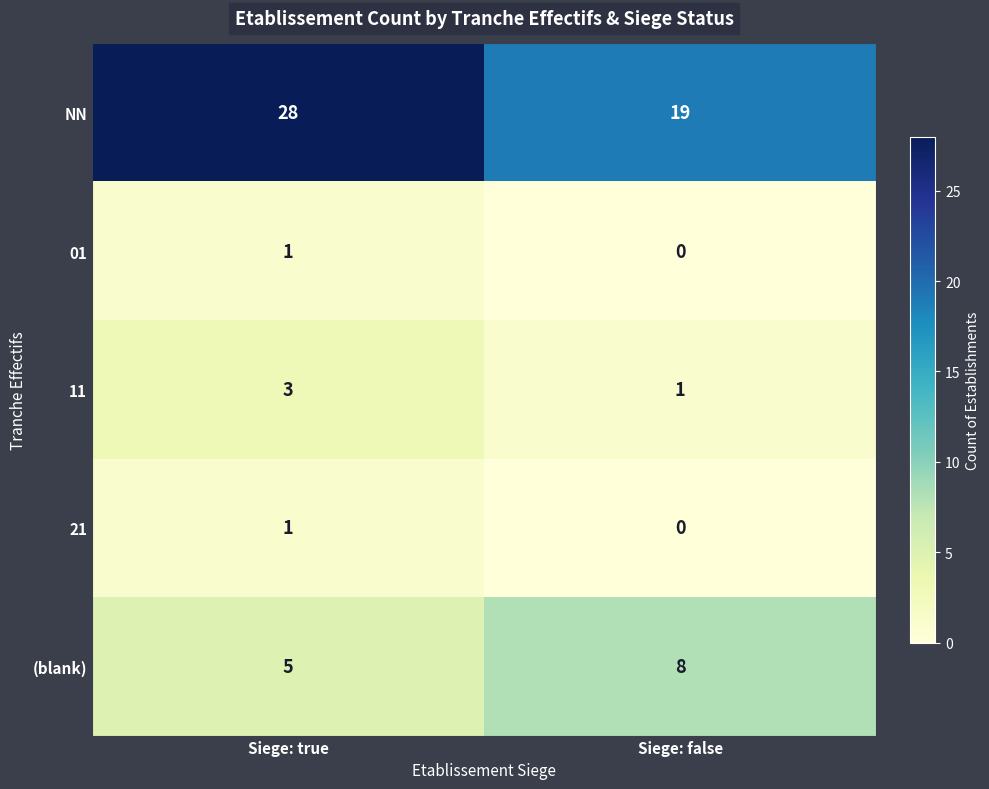

Rank the categories by NN value from highest to lowest.

Siege: true, Siege: false